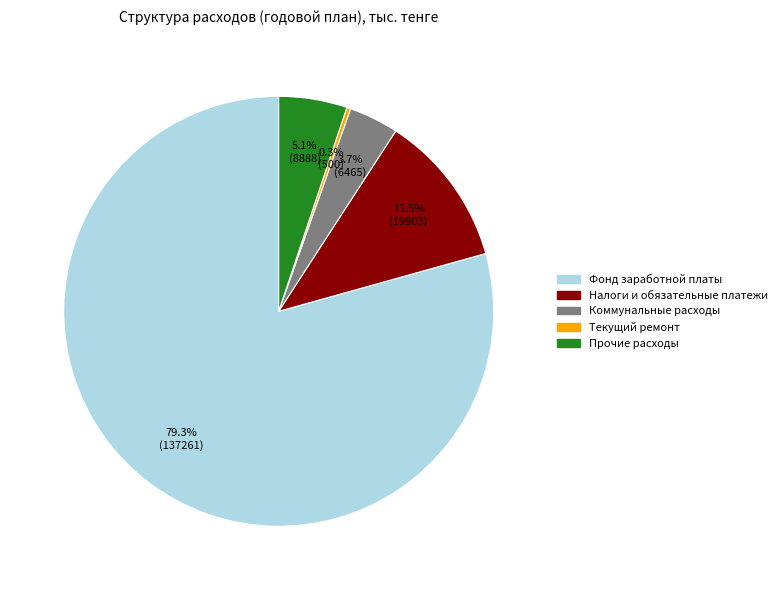

What percentage is the Коммунальные расходы slice, to the nearest percent?

4%